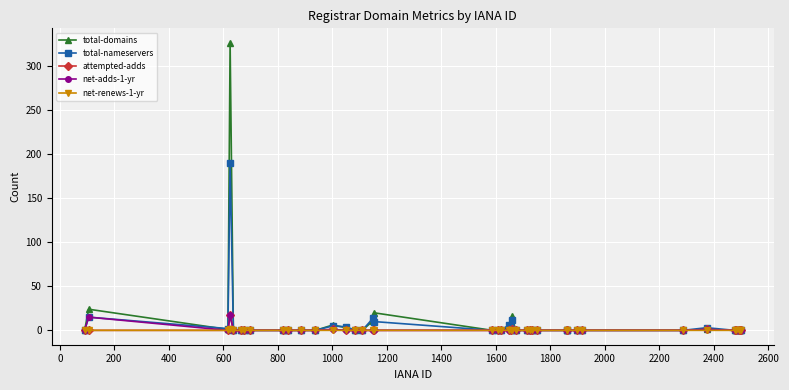

Is this an area chart (filled region under the line)?

No